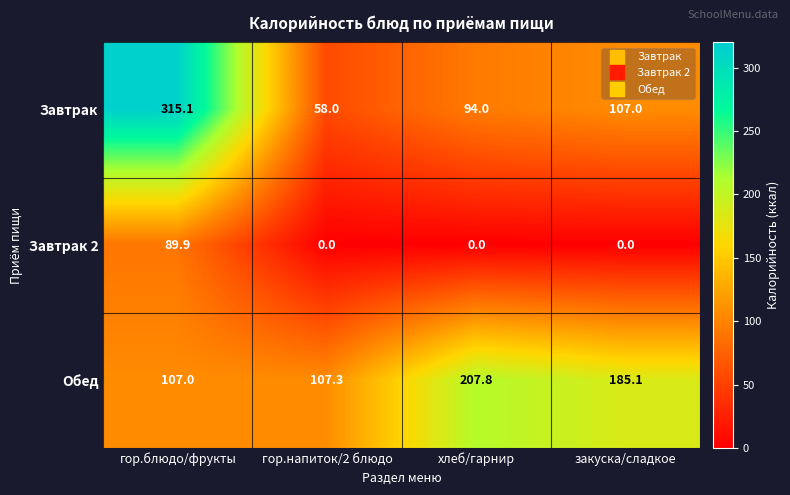

Which series has the largest total across all categories?

Обед